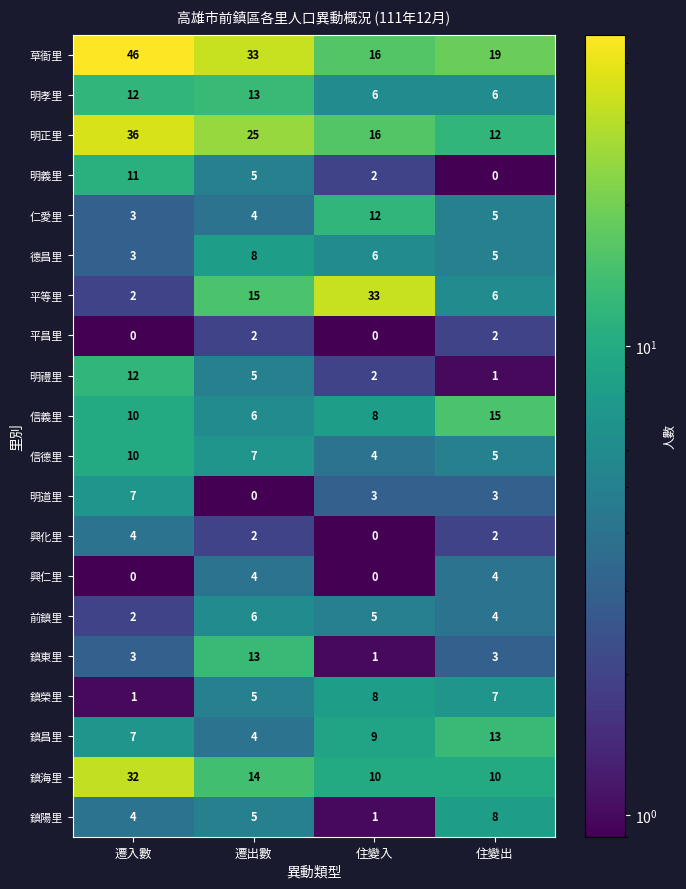

The 德昌里 series shows 2 at 住變出. True or false?

False